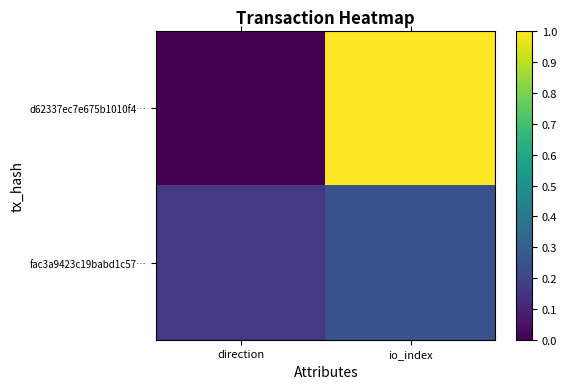

What is the maximum value shown in the chart?

1.0